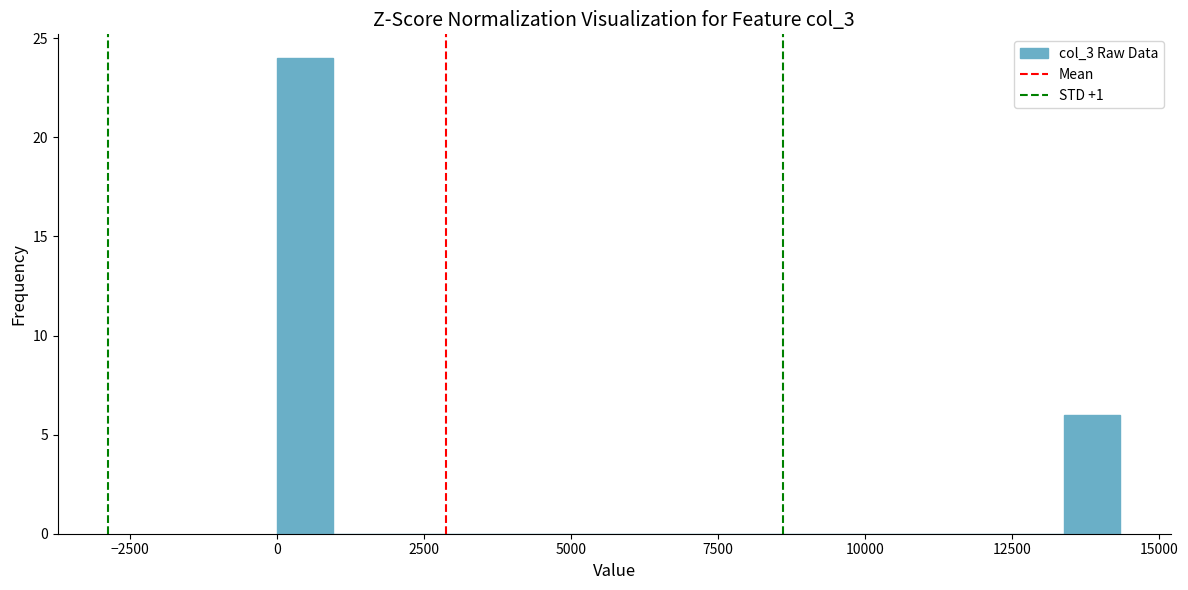

Read against the x-axis, roughly where is the centre of the tallest bar?

500